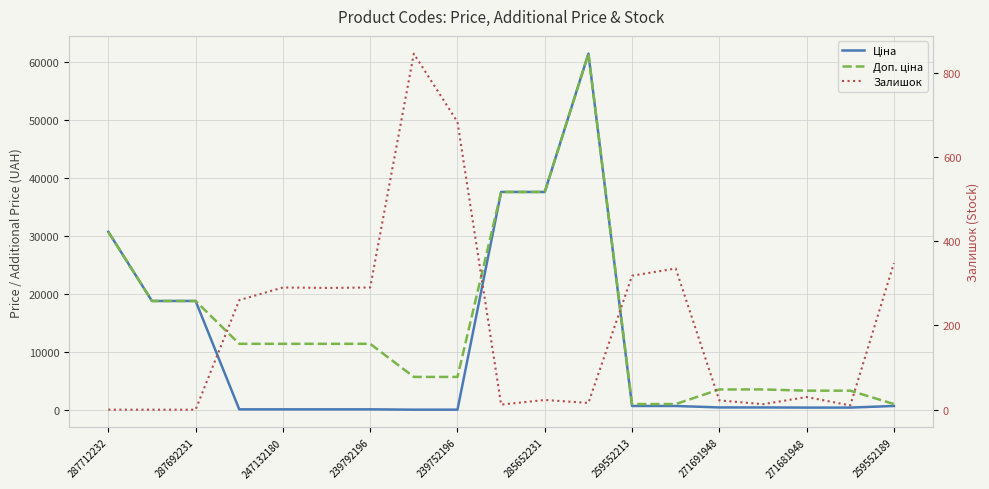

Which series changed the most between 287712232 and 247132180?

Ціна